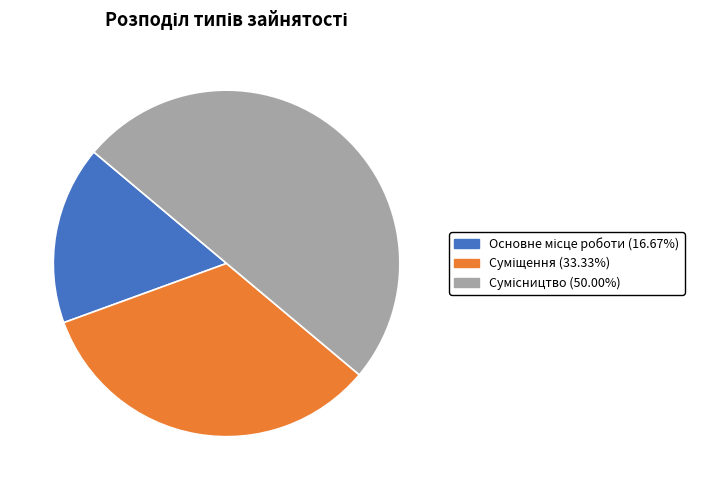

Count the number of slices in the pie.

3